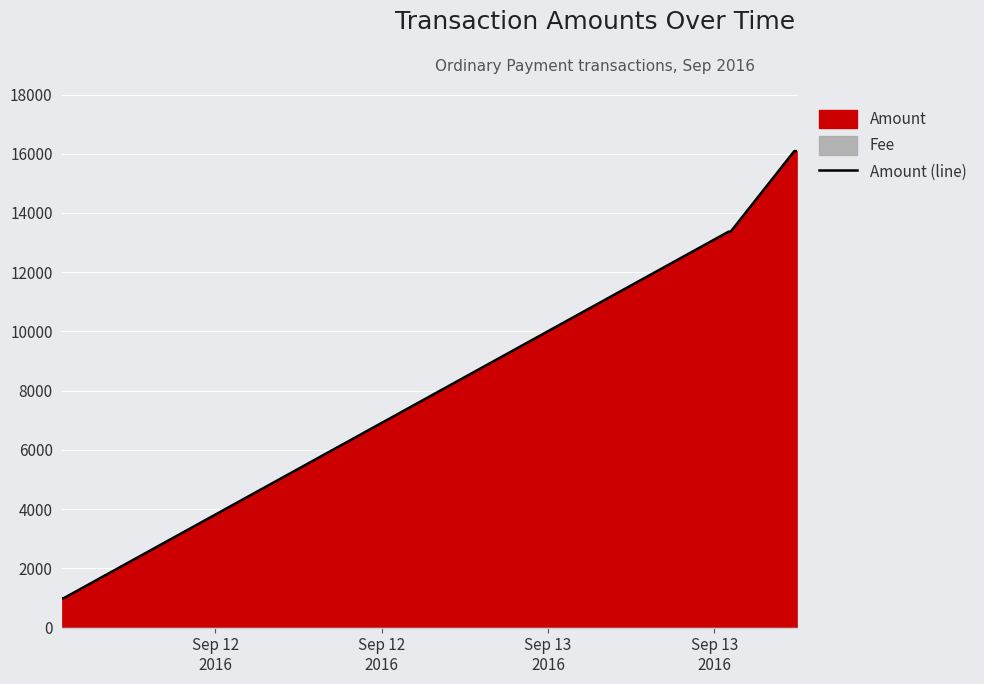

Reading left to right, list all the values displayed in this chart.

997.0	996.0	13368.8	13367.8	16087.1	16086.1